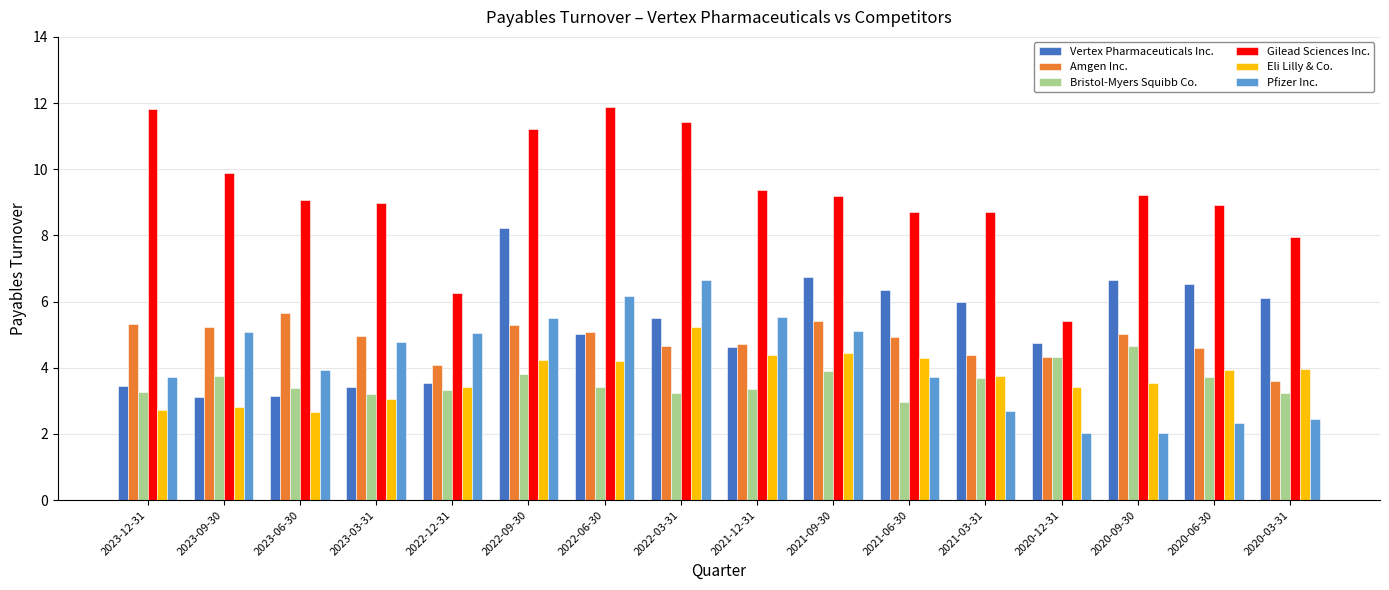

What is the difference between the second highest and second lowest values in the Bristol-Myers Squibb Co. series?

1.1